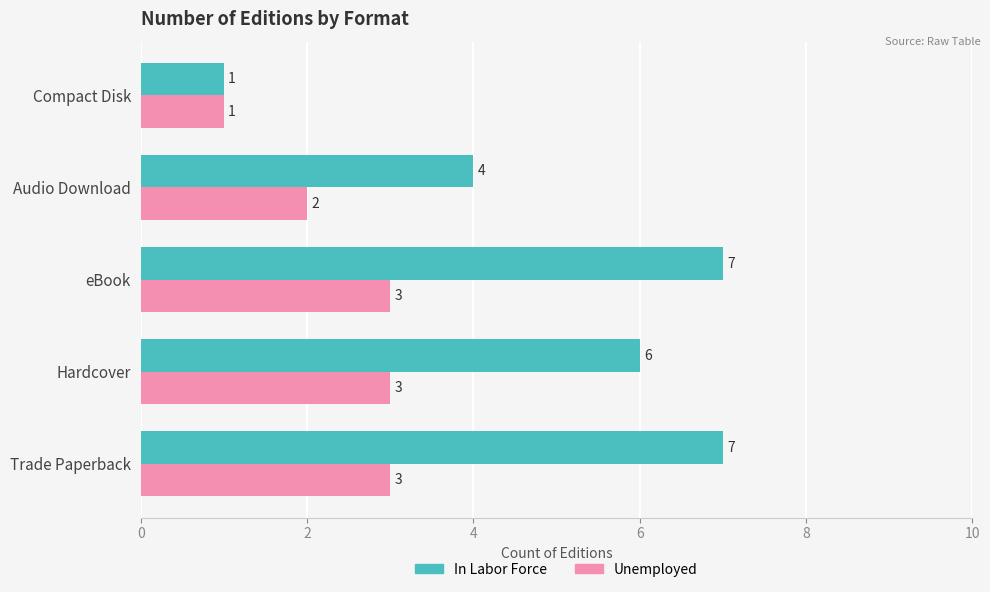

Rank the series at Audio Download from highest to lowest value.

In Labor Force, Unemployed